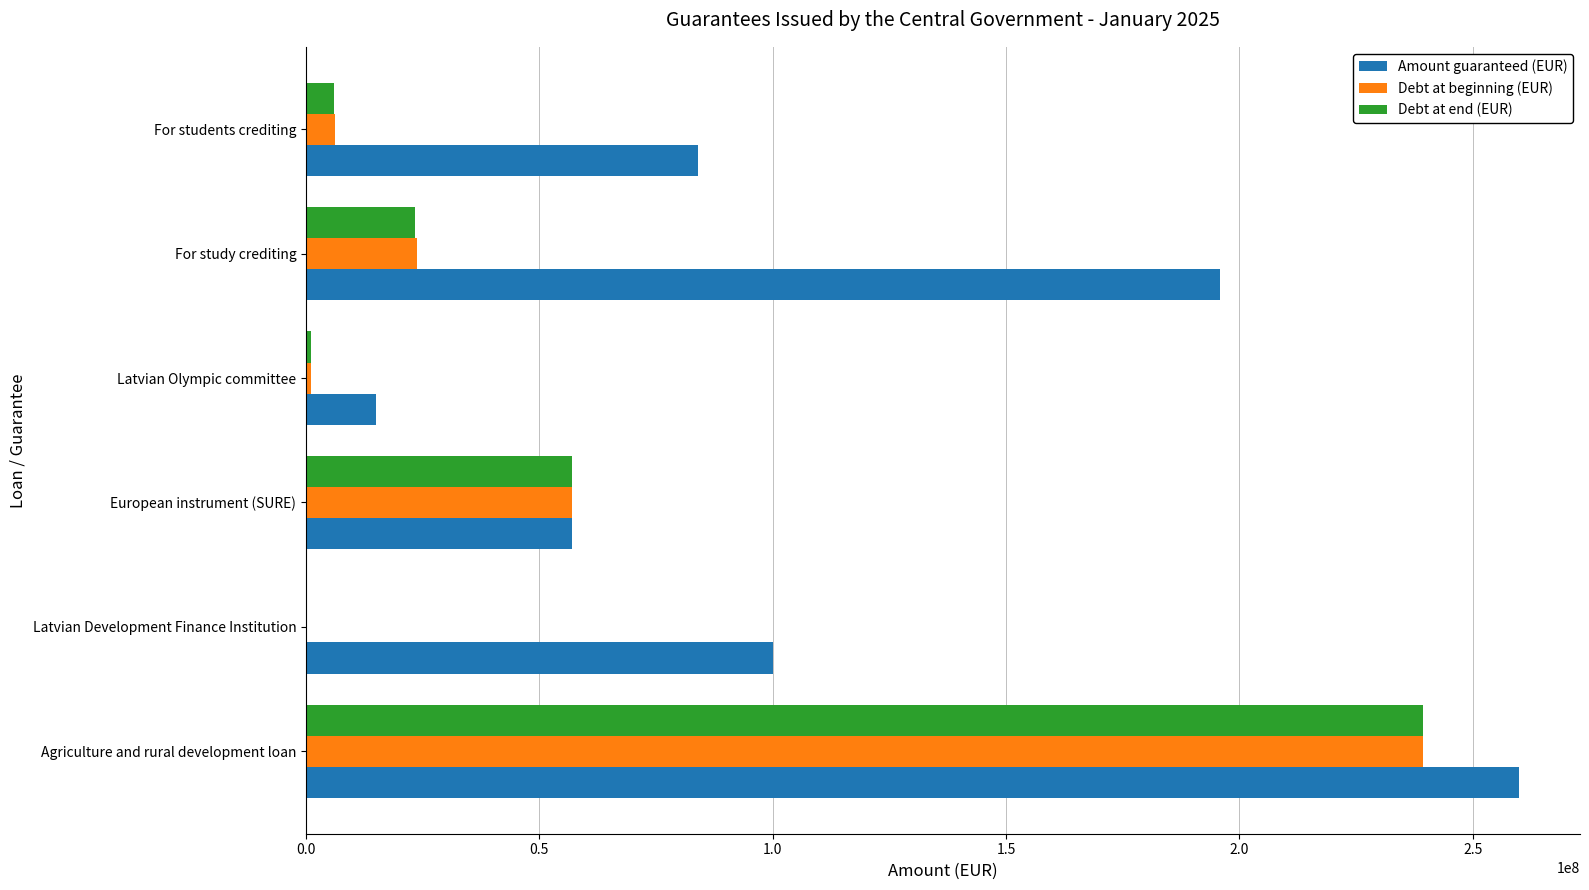

Between Agriculture and rural development loan and For students crediting, which series saw the biggest shift?

Debt at end (EUR)